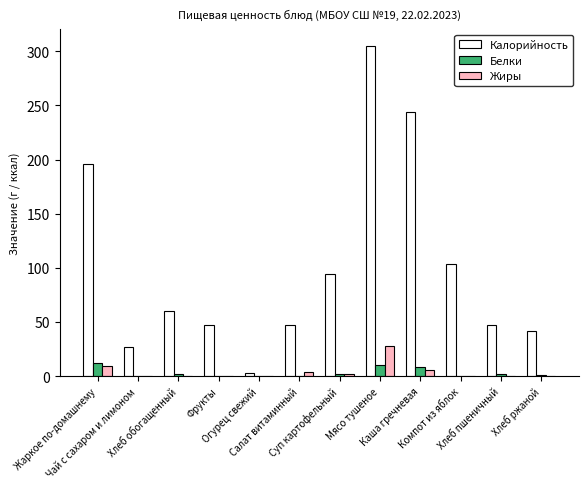

At which label does Белки first exceed 1?

Жаркое по-домашнему